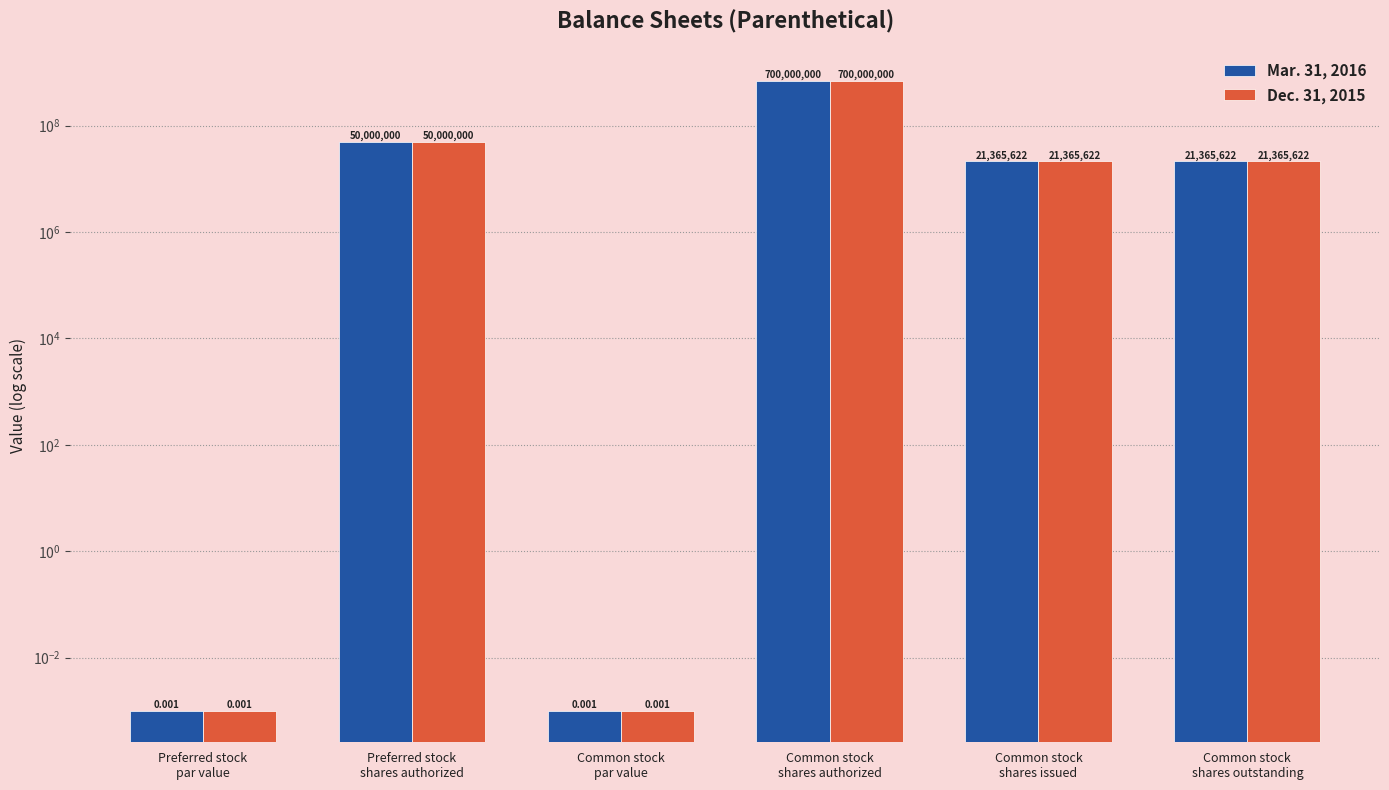

Which series has the largest range (max minus min)?

Mar. 31, 2016